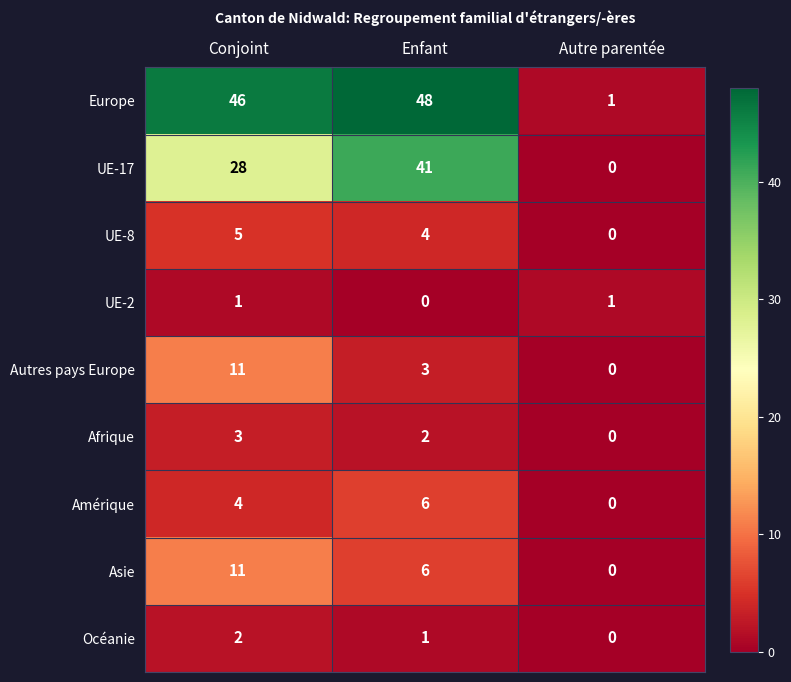

Count the Afrique values in the range 0 to 3.

3